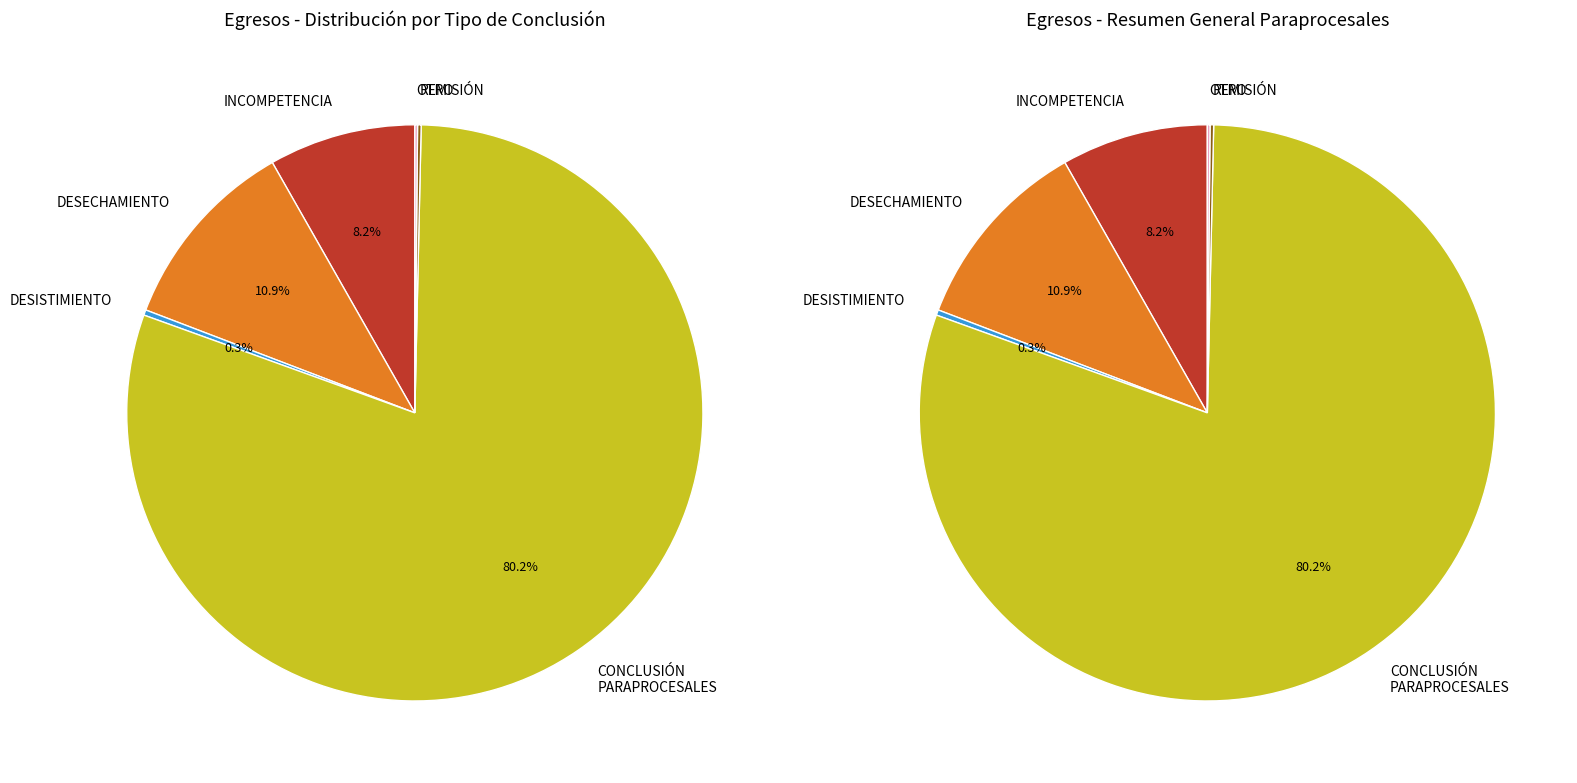

Is it true that 10 is 1% of the pie?

False